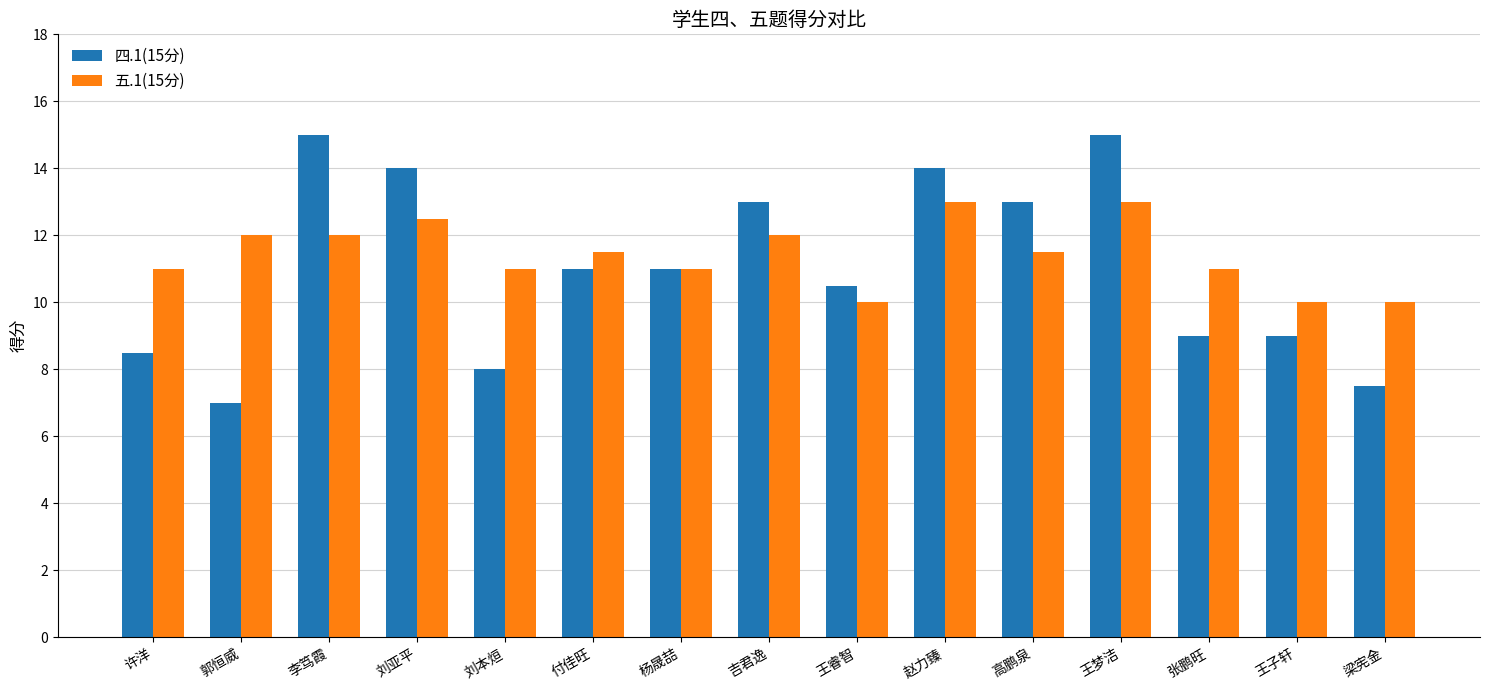

Is the value of 五.1(15分) at 刘本烜 greater than the value of 四.1(15分) at 吉君逸?

No